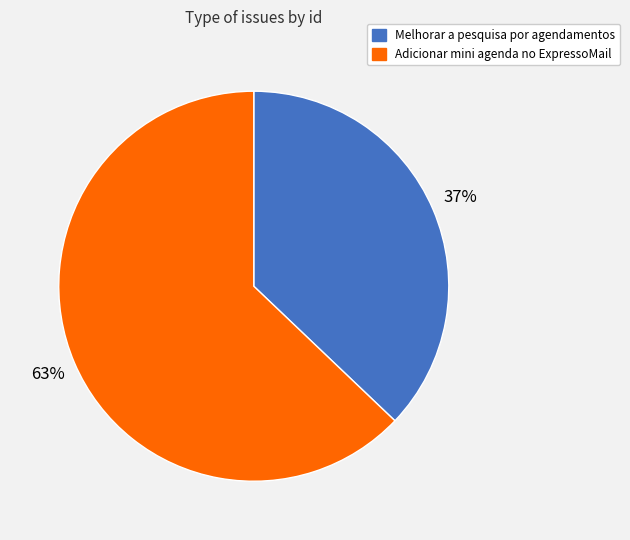

How many slices are in this pie chart?

2